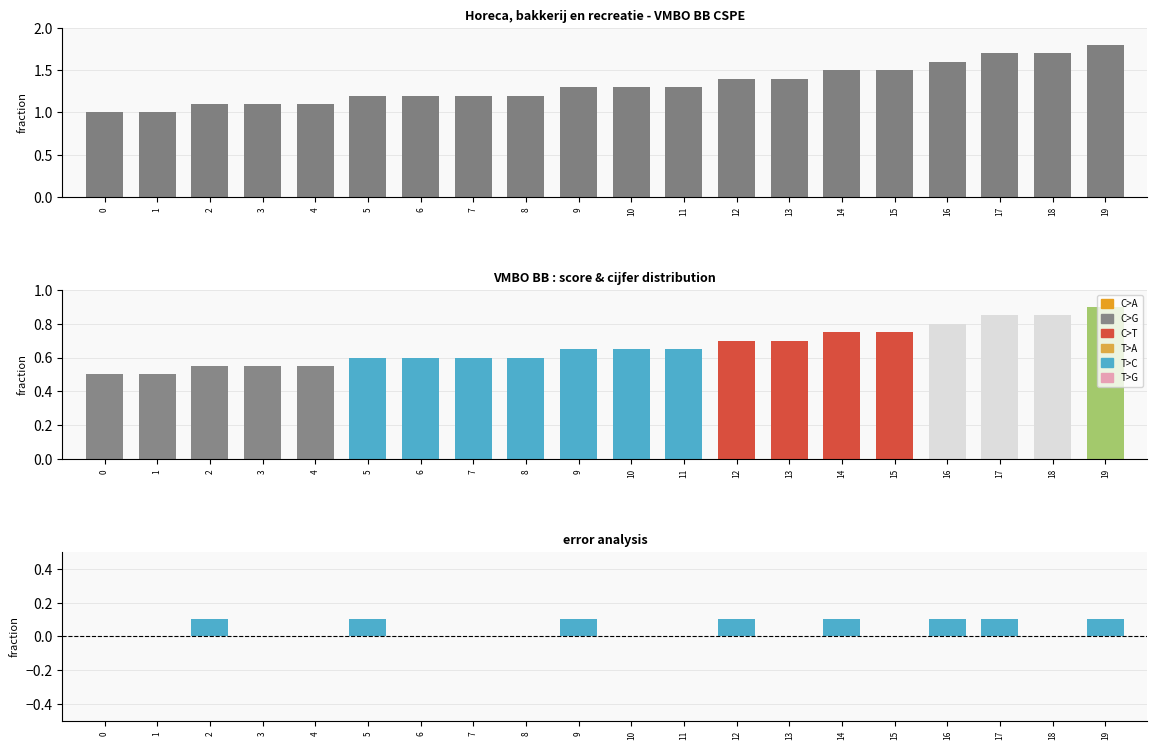

True or false: the data shows 1.3 at 11.

True